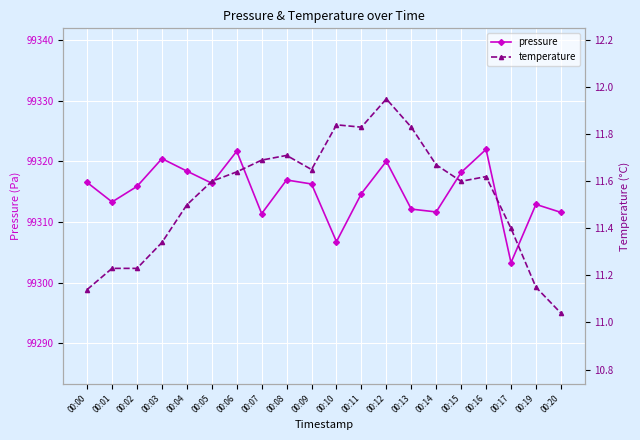

What is the maximum value for pressure?

99322.0